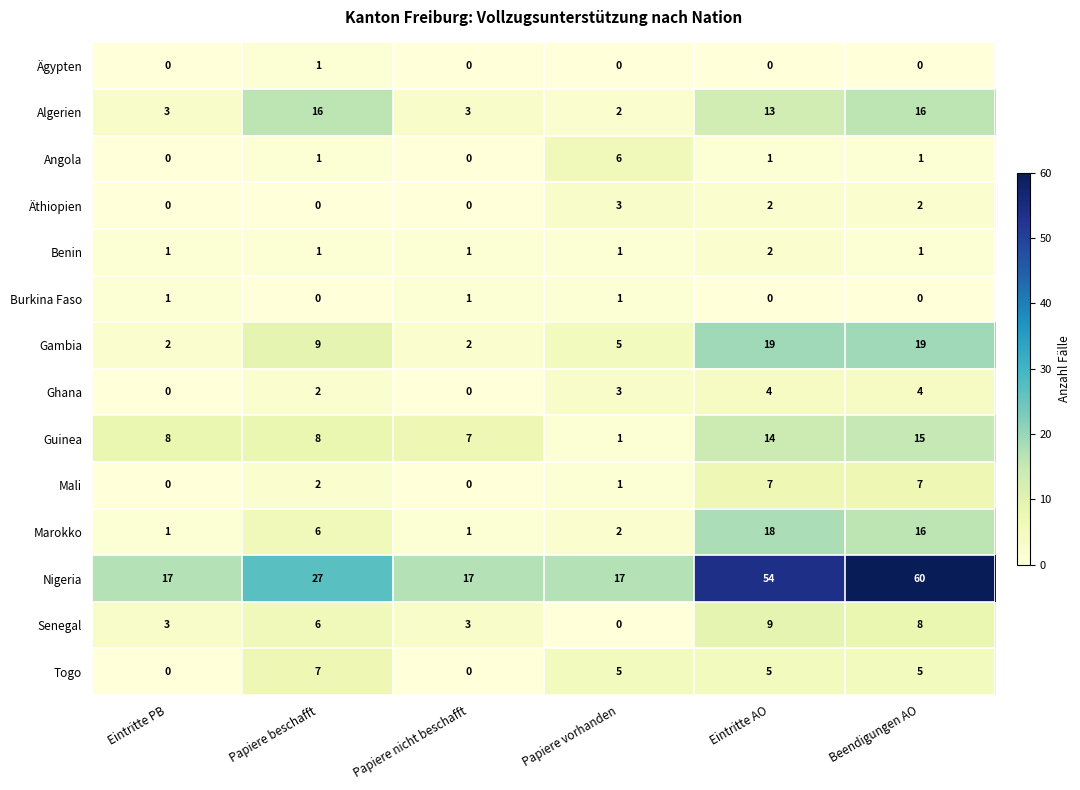

What is the sum of the Mali values at Eintritte AO and Eintritte PB?

7